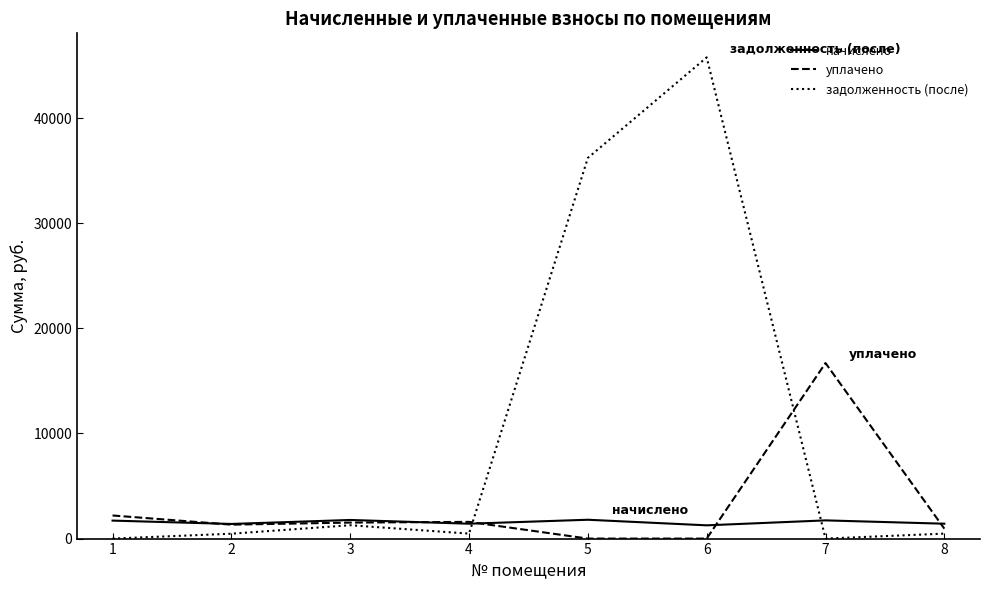

Is this an area chart (filled region under the line)?

No